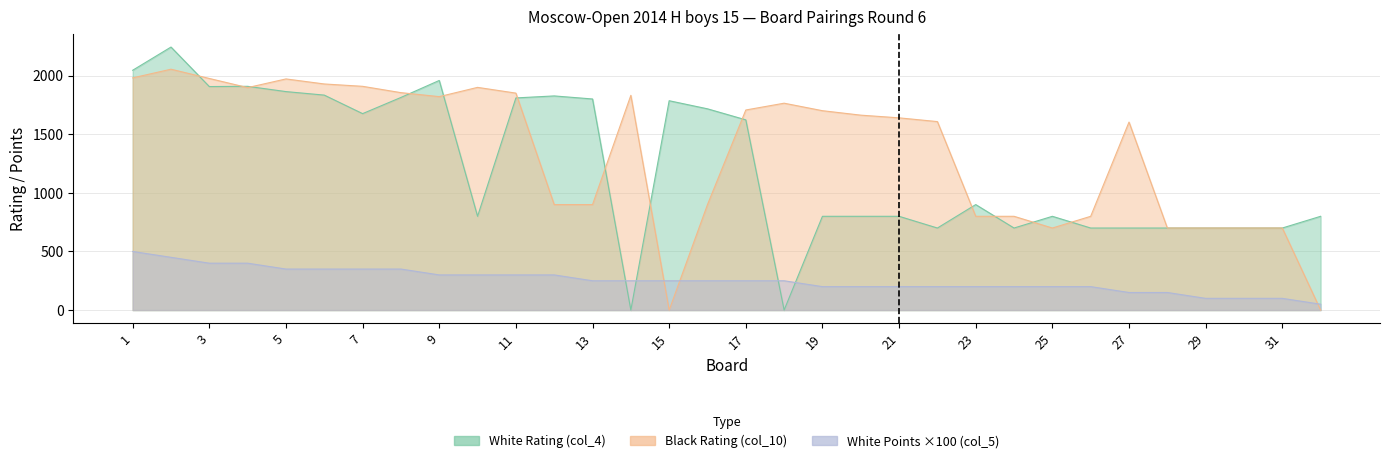

How many values in the White Rating (col_4) series are below 900?

16